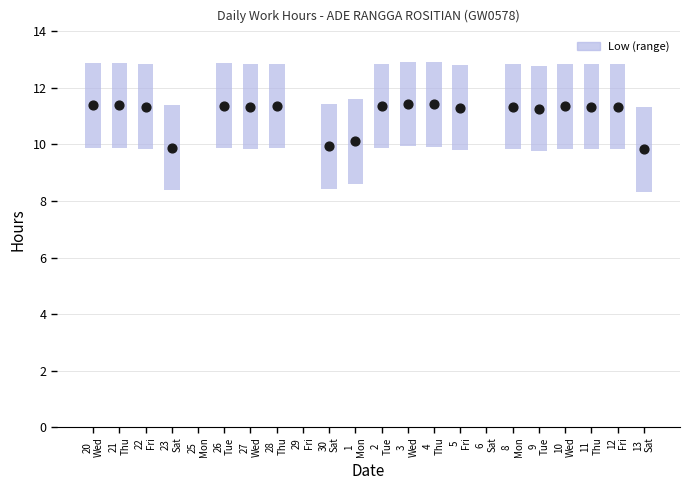

Approximately how many times larger is the value at 5
Fri compared to 8
Mon?

1.0